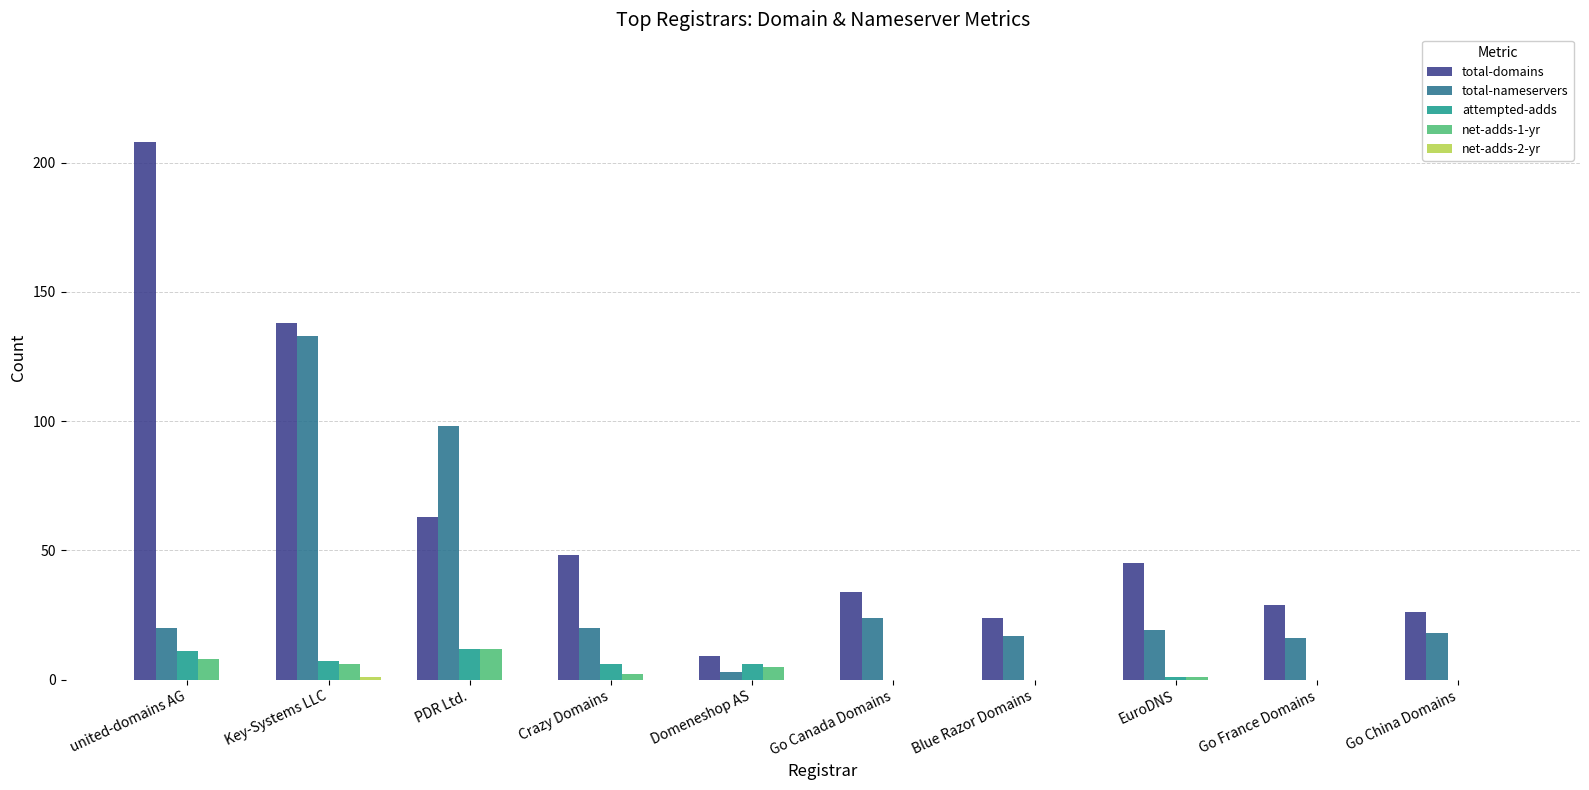

True or false: attempted-adds has a value of 0 at Go France Domains.

True